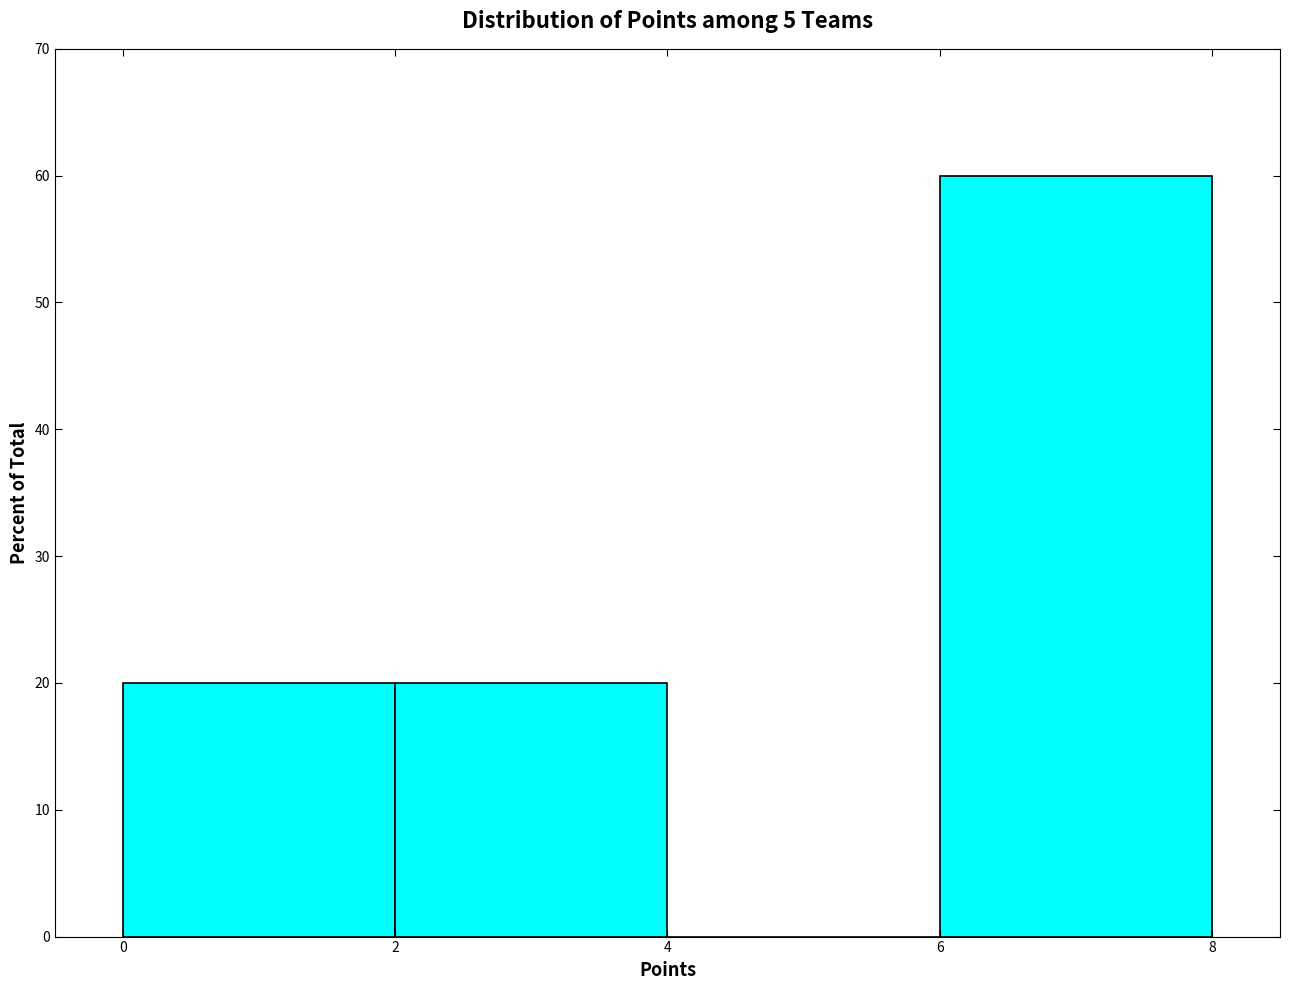

Reading left to right, transcribe this chart: for each bar, give the range it covers on the x-axis and its height. The values are not printed on the chart, so give them approximately, as read against the axis.

0 to 2: 20
2 to 4: 20
4 to 6: 0
6 to 8: 60